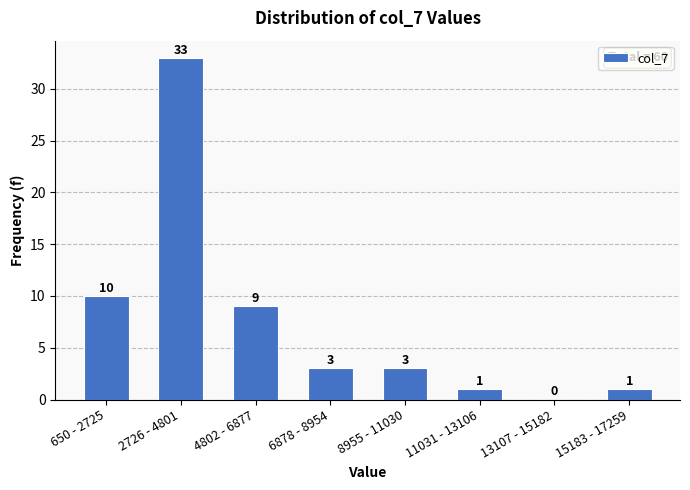

Reading right to left, list all the values displayed in this chart.

15183 - 17259=1	13107 - 15182=0	11031 - 13106=1	8955 - 11030=3	6878 - 8954=3	4802 - 6877=9	2726 - 4801=33	650 - 2725=10